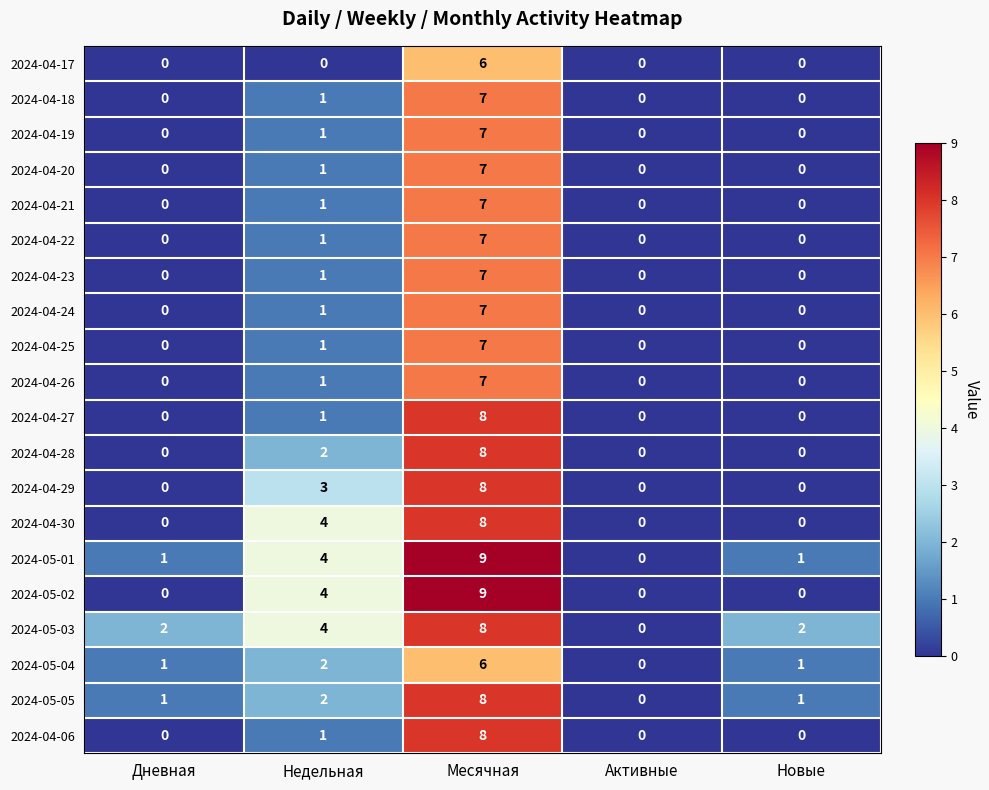

What is the sum of all 2024-04-06 values?

9